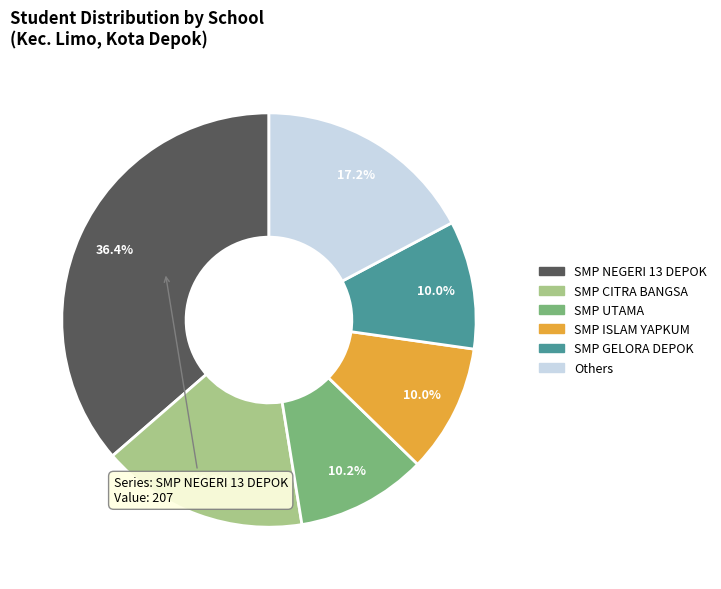

Does any single category account for the majority?

No